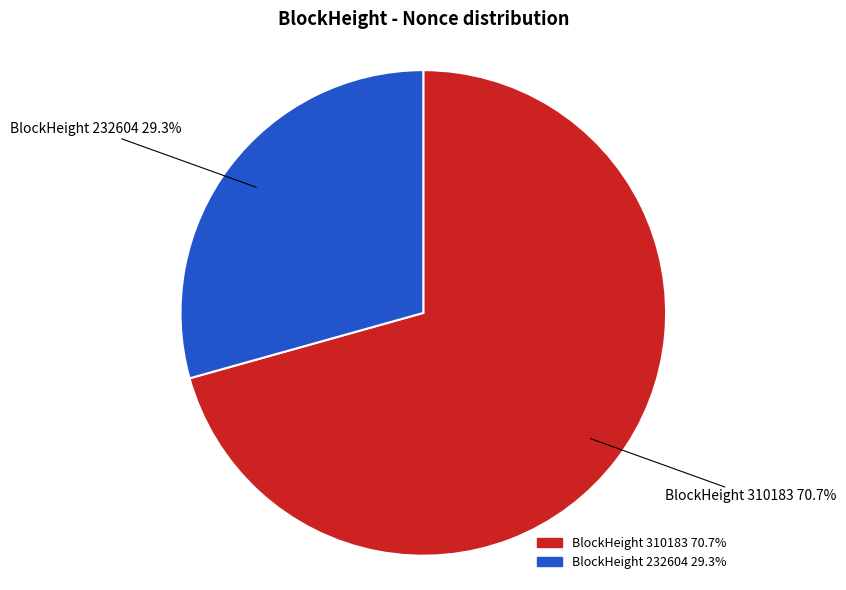

How many segments does this pie chart have?

2